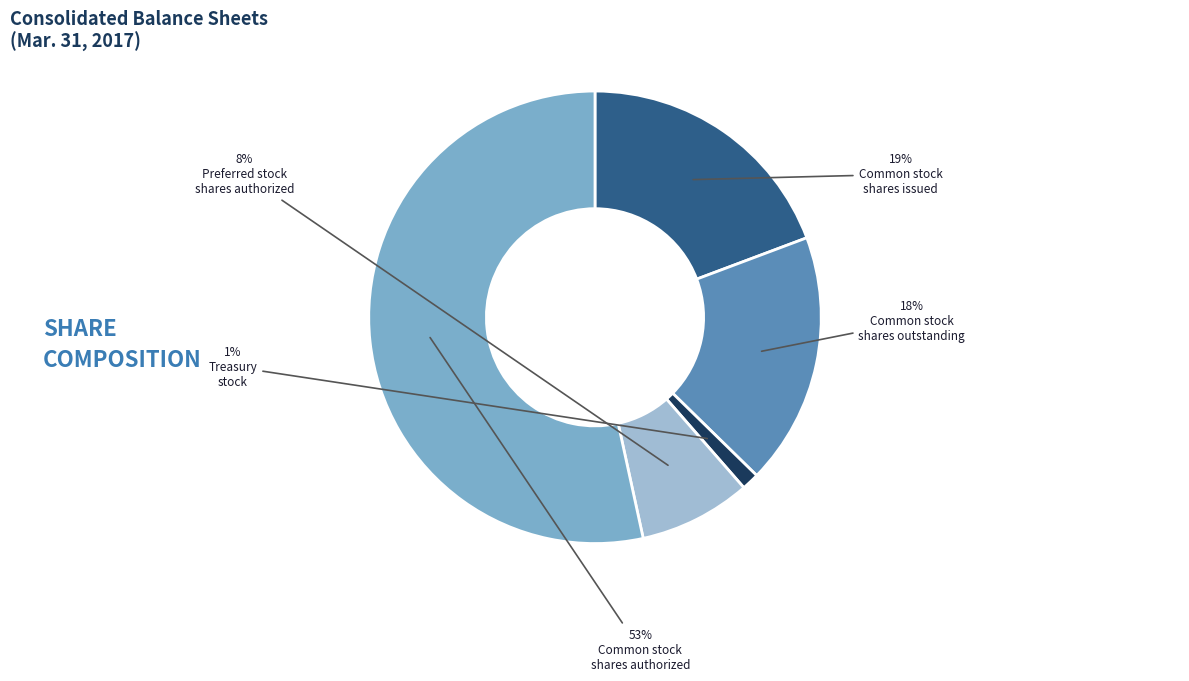

Does any single category account for the majority?

Yes